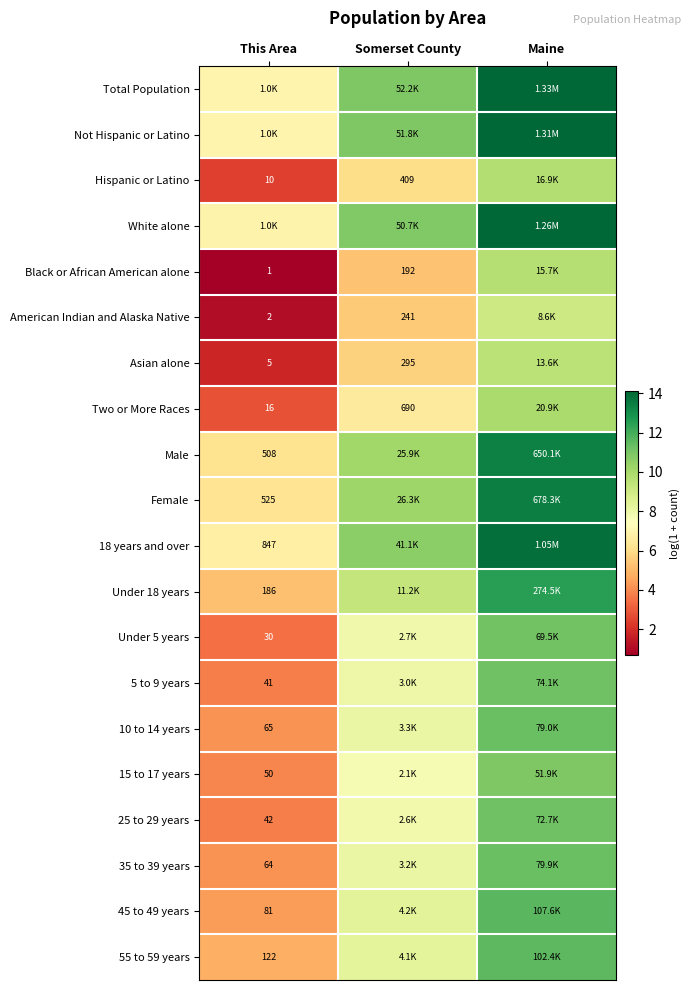

Is the value of Two or More Races at Somerset County greater than the value of Under 5 years at This Area?

Yes